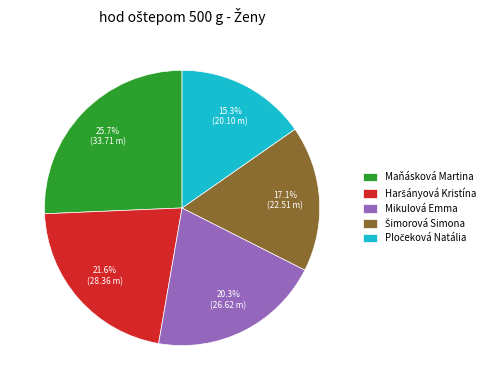

Which category has the biggest portion of the pie?

Maňásková Martina